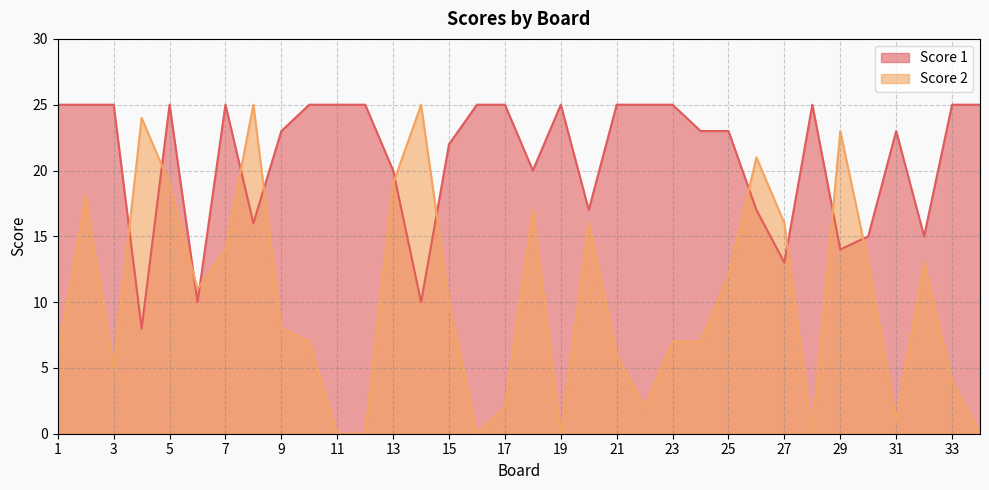

How many times do Score 1 and Score 2 cross each other?

12